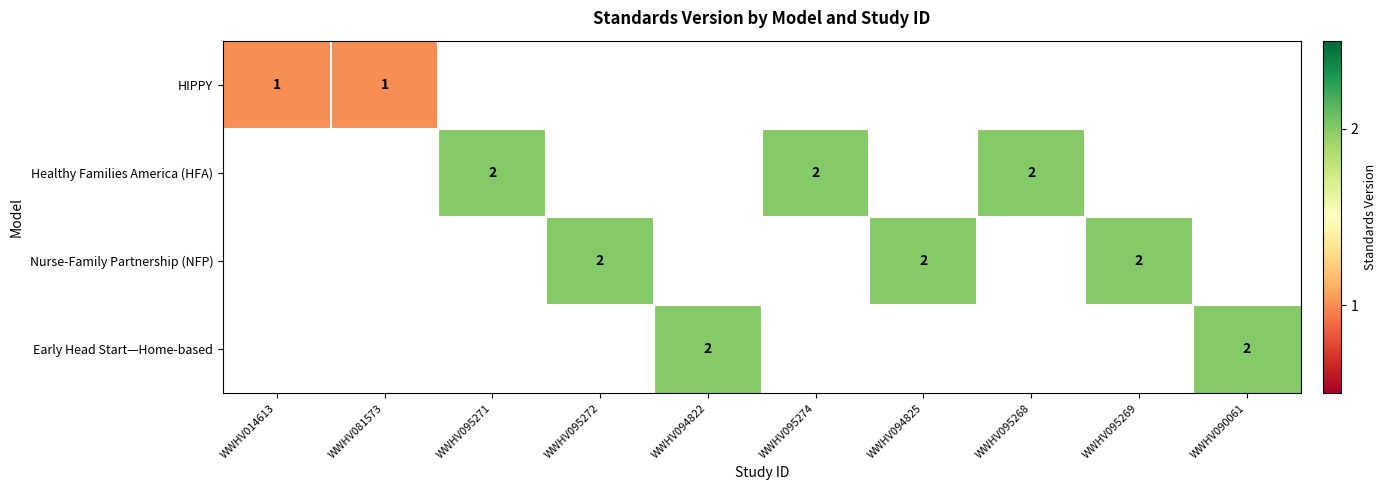

The HIPPY series shows 1 at WWHV014613. True or false?

True